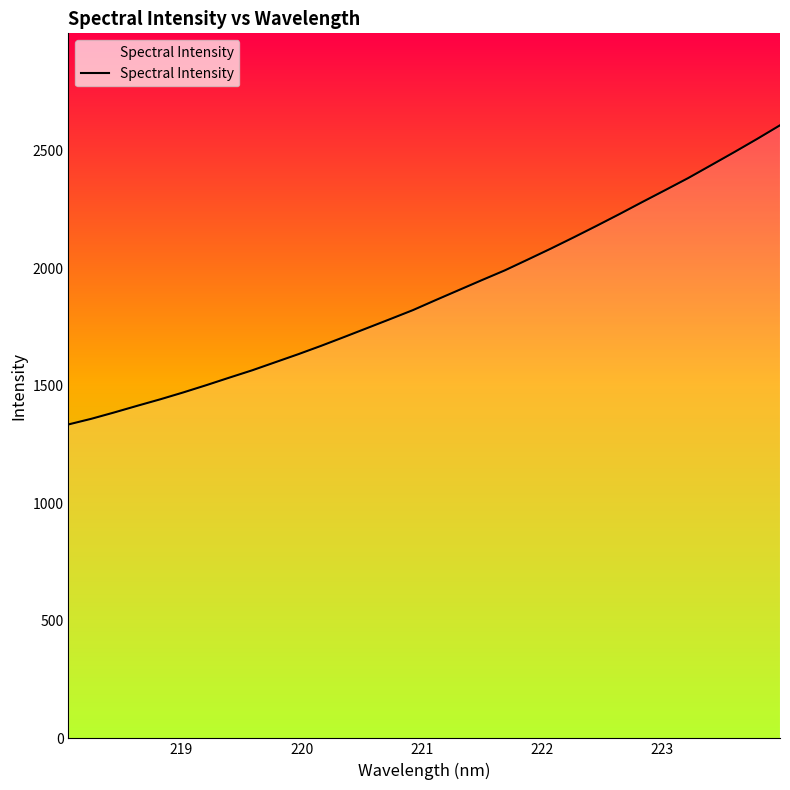

What is the maximum value shown in the chart?

2607.4